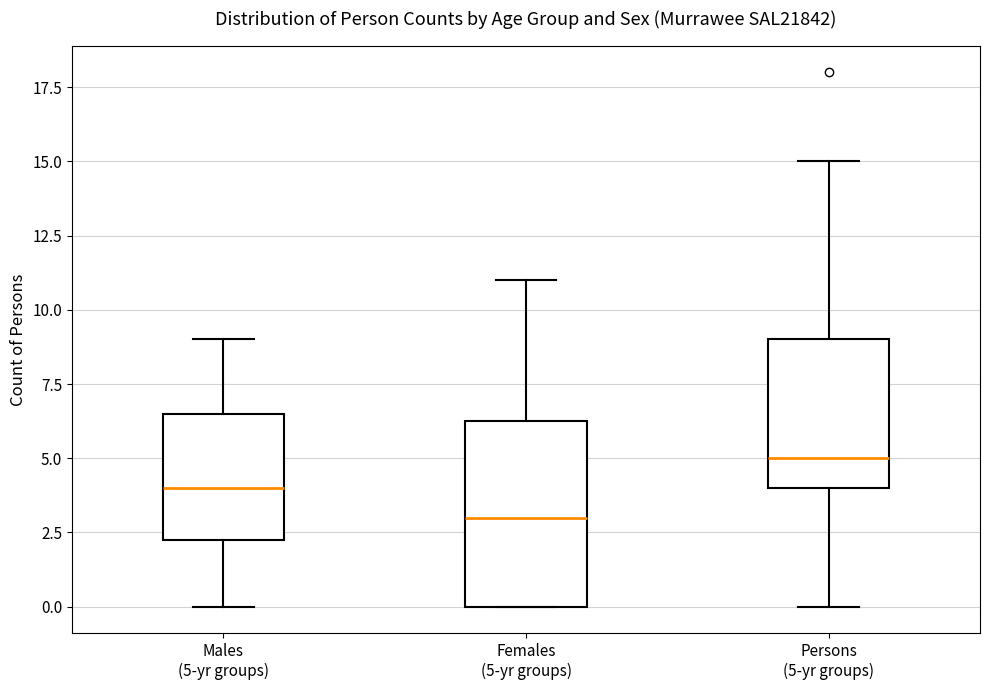

Which box has the lowest median line?

Females (5-yr groups)